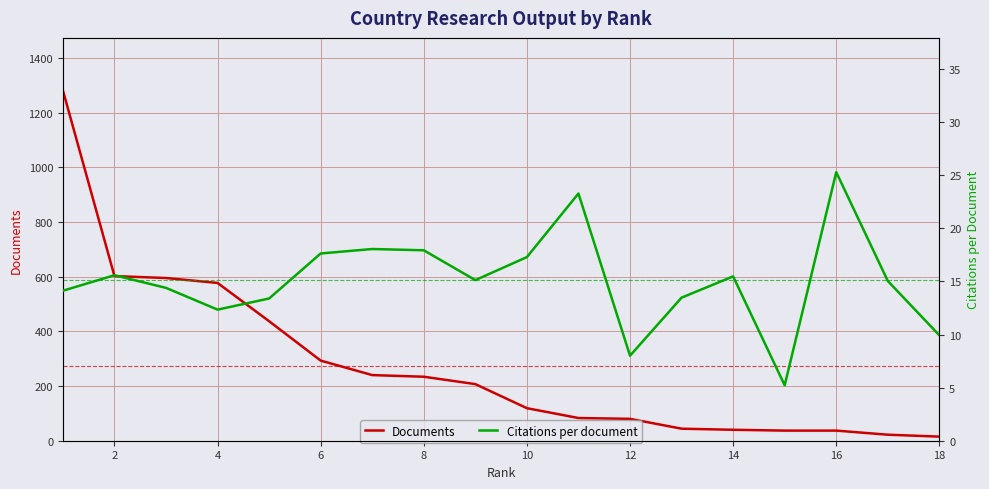

What are all the series names shown in the legend?

Documents, Citations per document